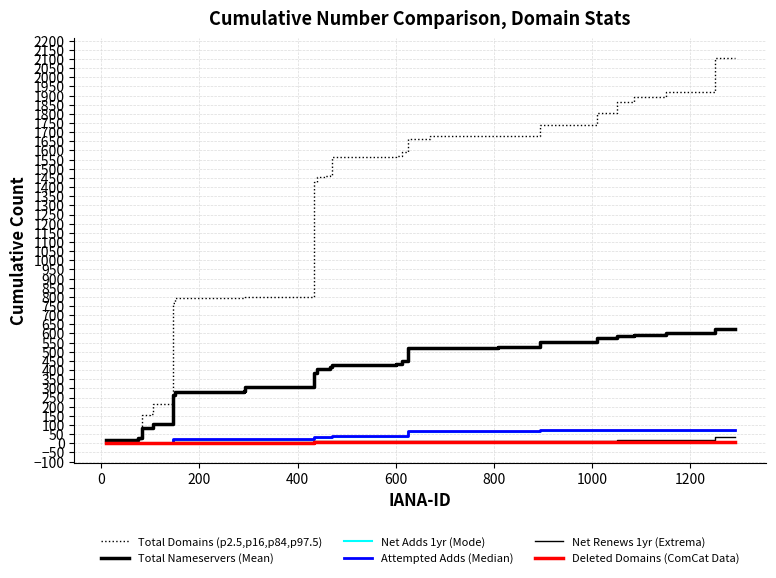

True or false: Net Renews 1yr (Extrema) has more than 0 points higher than both neighbors.

False